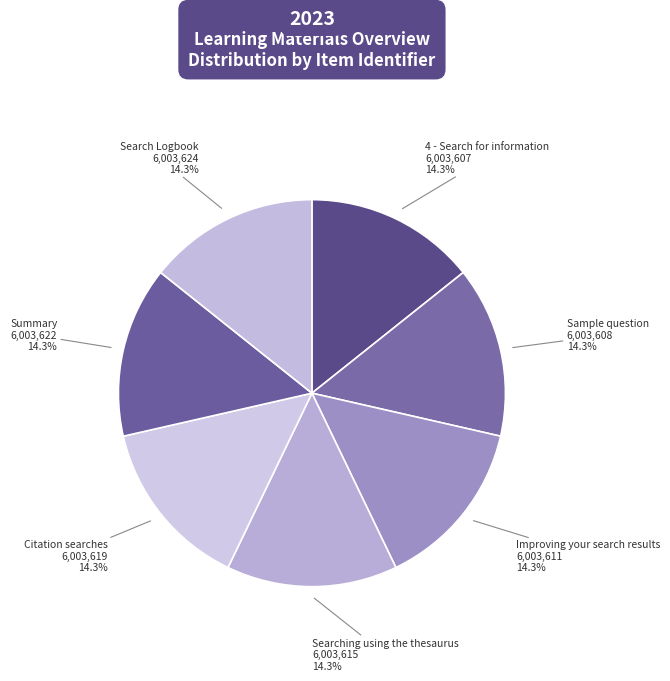

How many segments does this pie chart have?

7